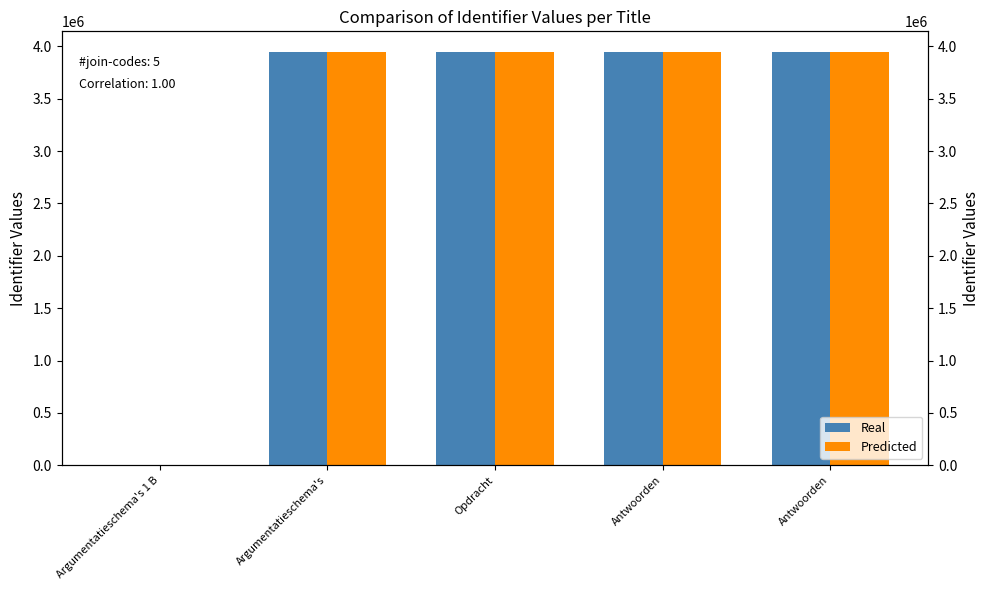

What is the total value across all series at Antwoorden?

7893963.3